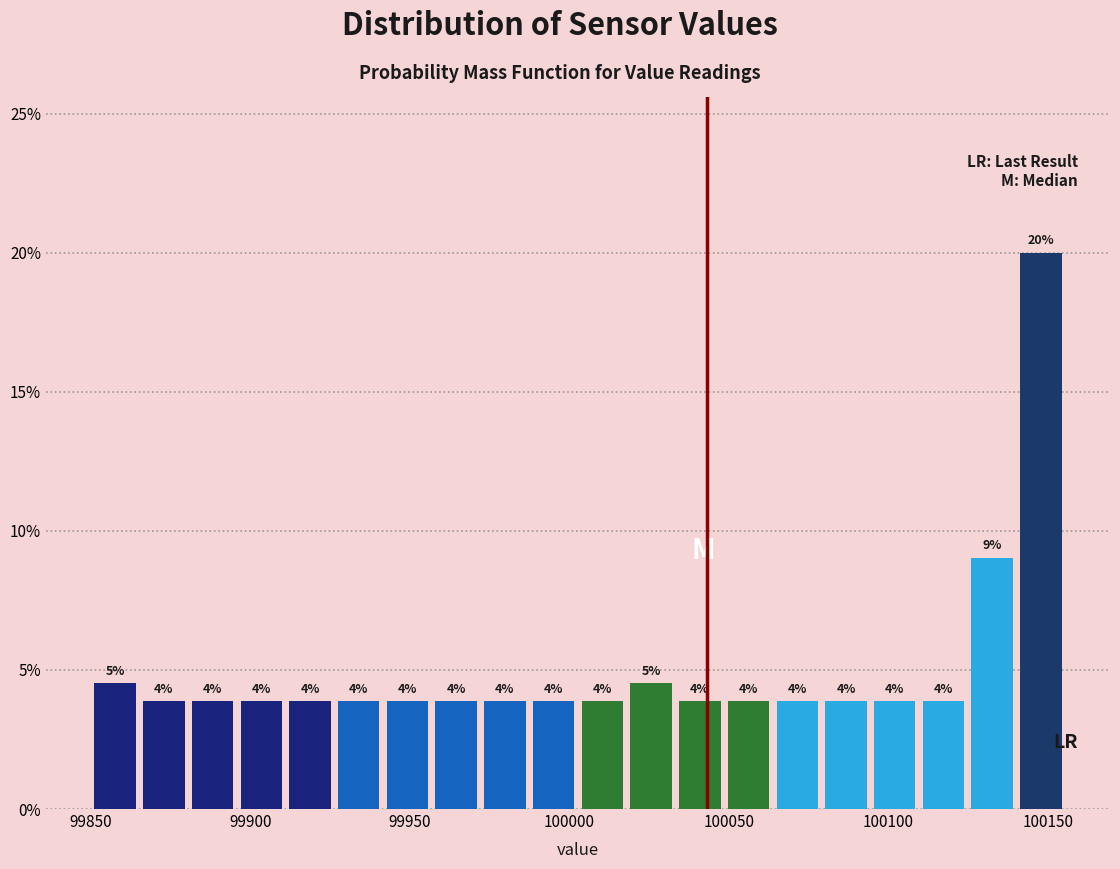

Read against the x-axis, roughly where is the centre of the tallest bar?

100150